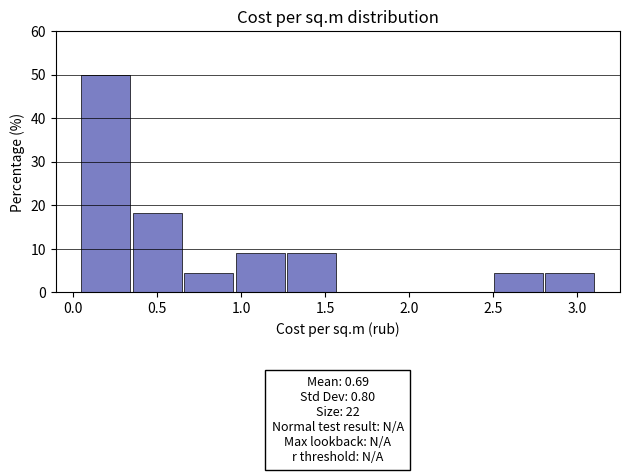

Over which range of the x-axis is the bar tallest?

0.05 to 0.35